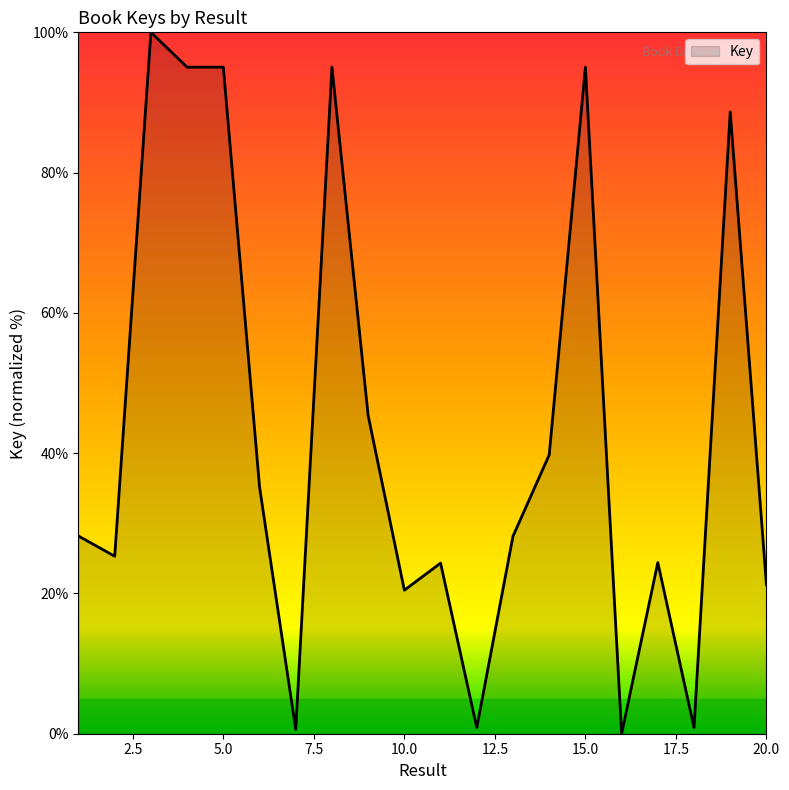

What is the difference between the maximum and minimum values?

100.0